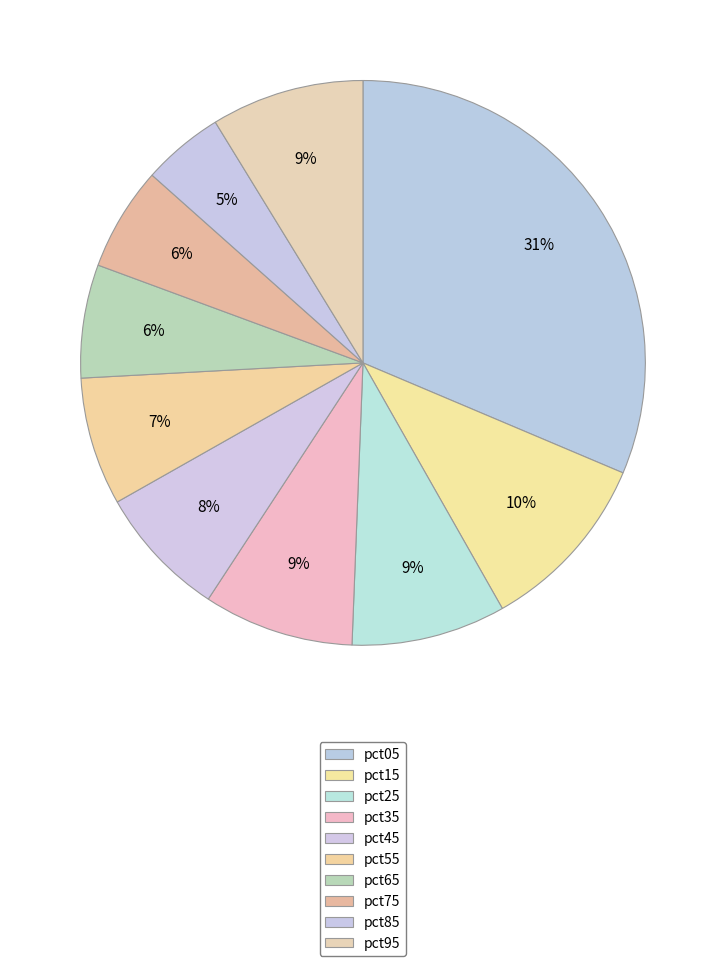

The pct95 slice represents 9% of the pie. True or false?

True